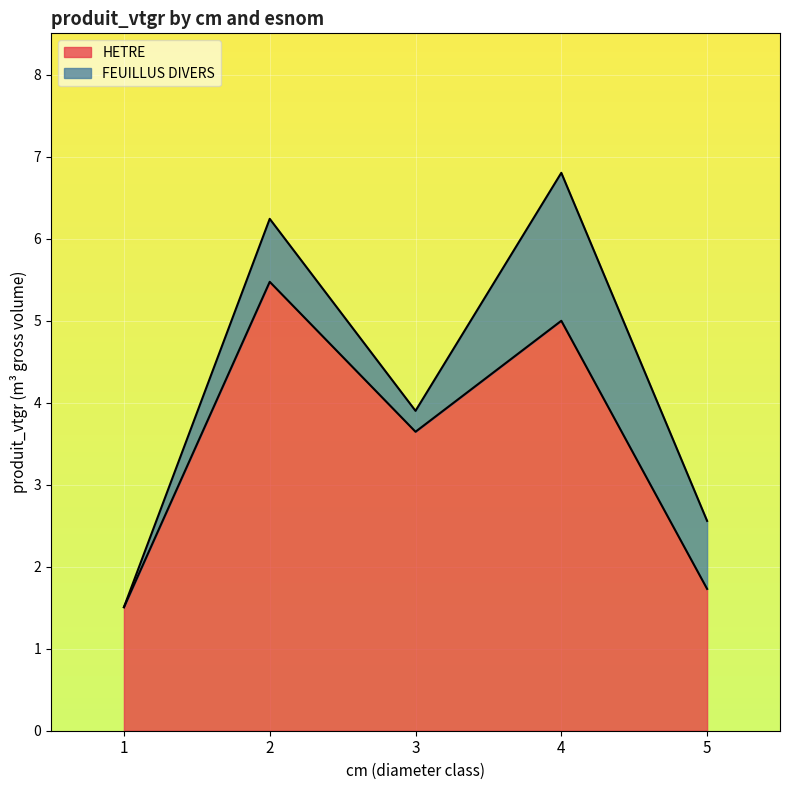

What is the greatest value displayed?

5.5